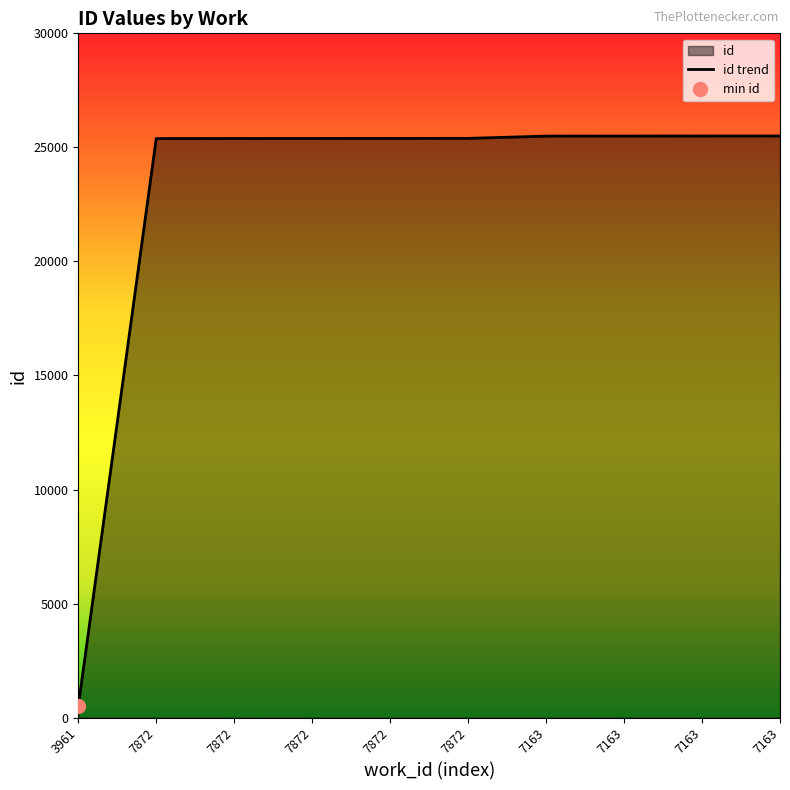

Between 7872 and 7163, which is larger?

7163